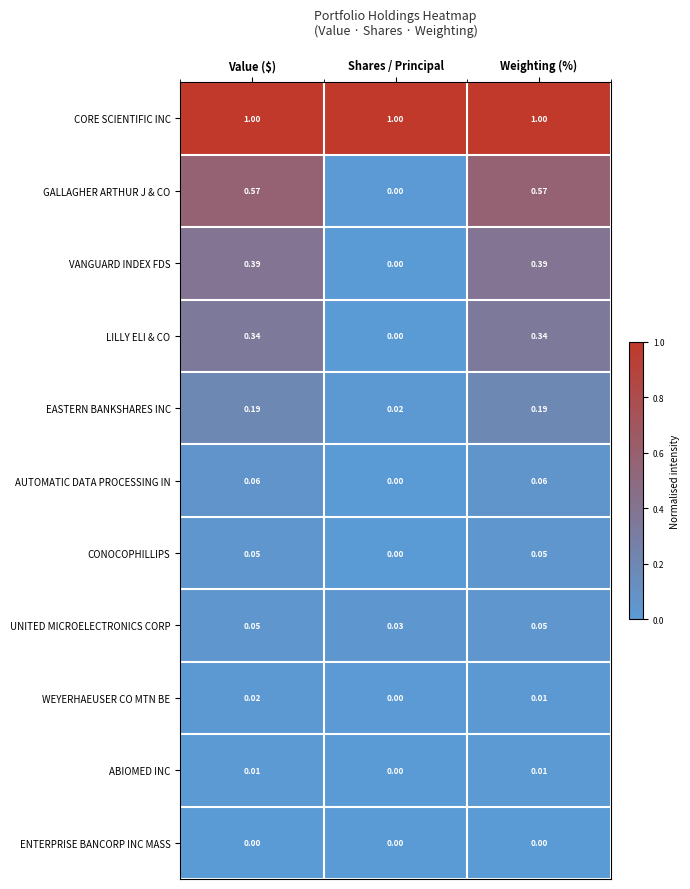

Between Value ($) and Shares / Principal, which series saw the biggest shift?

GALLAGHER ARTHUR J & CO